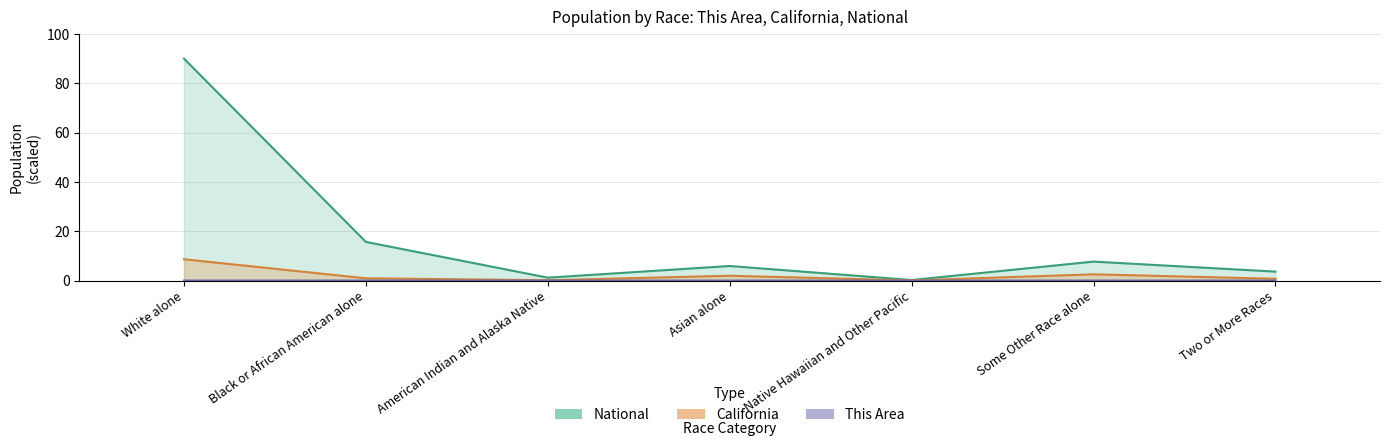

What is the label of the 4th bar from the left?

Asian alone